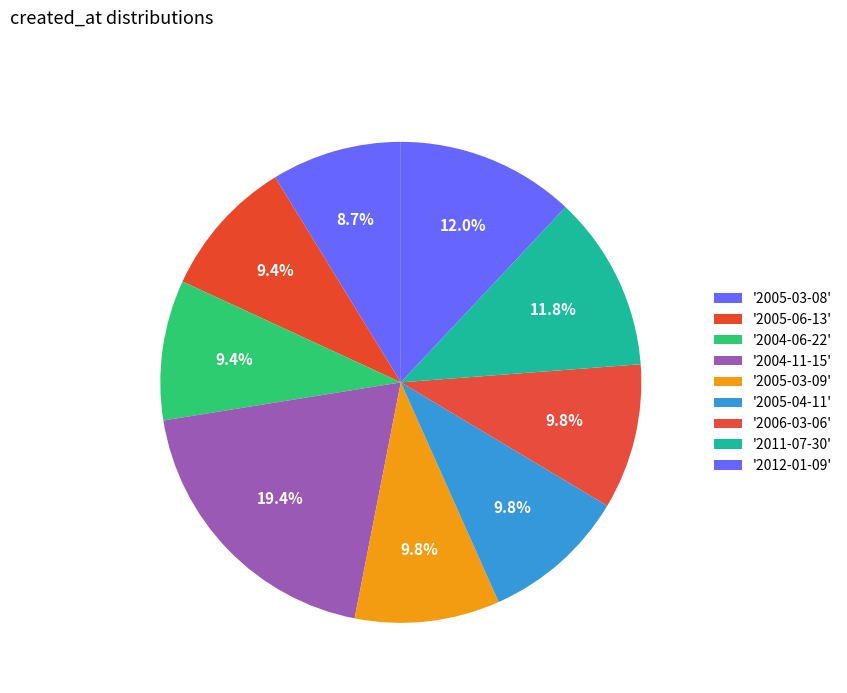

How many segments does this pie chart have?

9